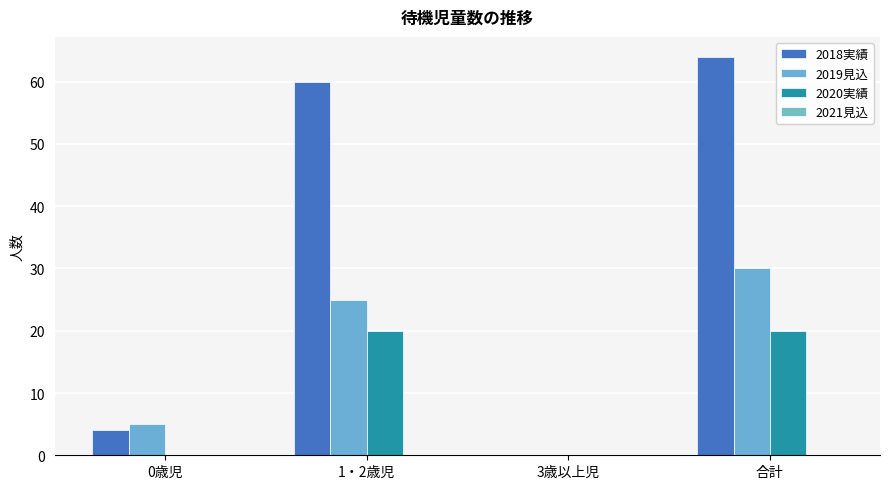

What is the value of the 2018実績 bar at the 1st from the left?

4